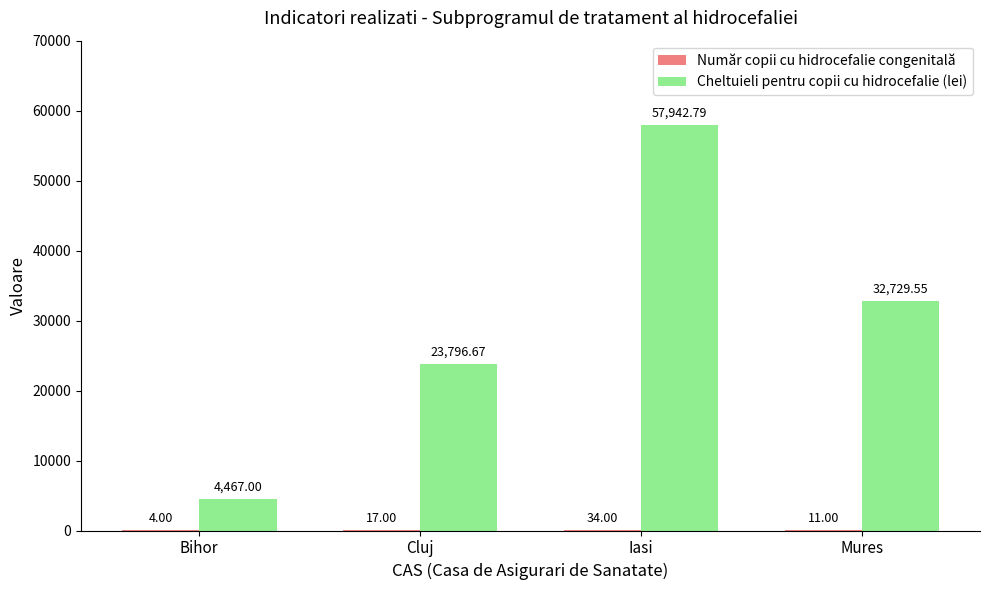

True or false: Cheltuieli pentru copii cu hidrocefalie (lei) has a value of 9460.3 at Cluj.

False